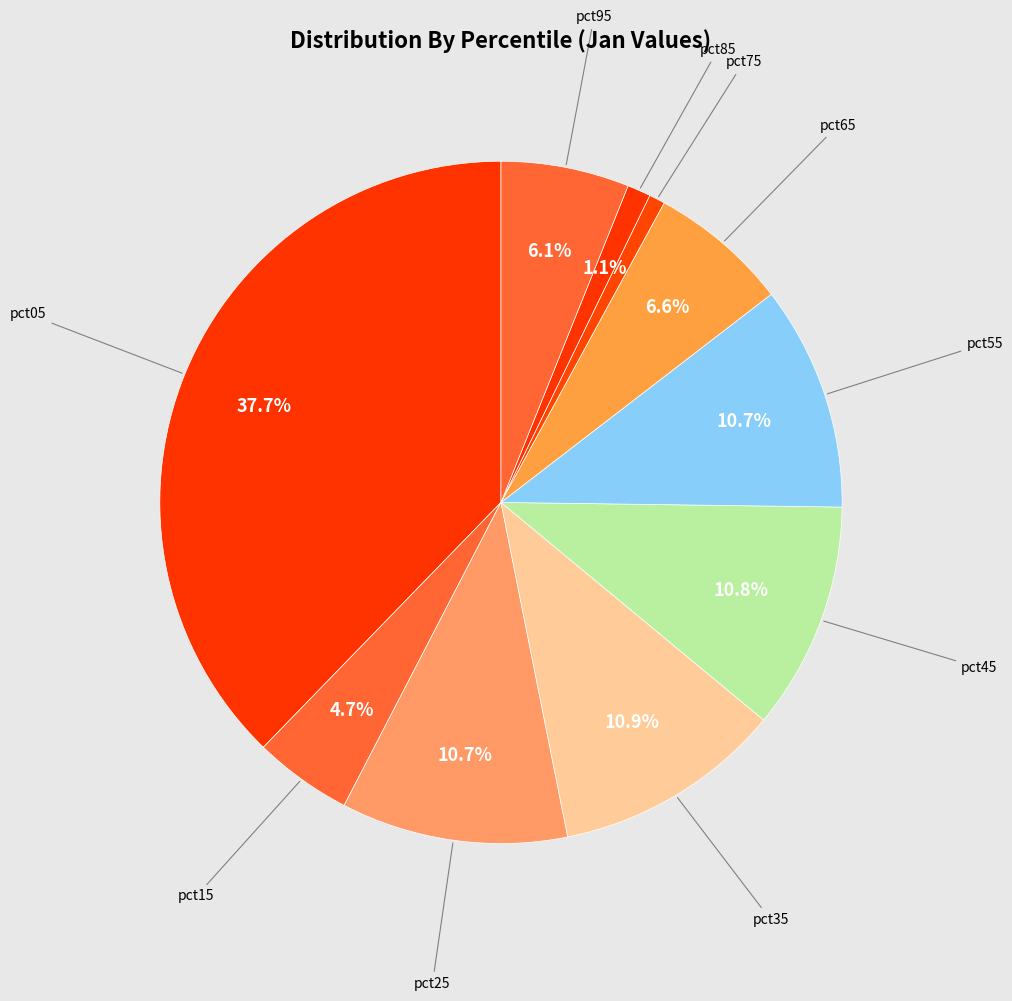

Combined, do pct55 and pct15 account for over 50%?

No